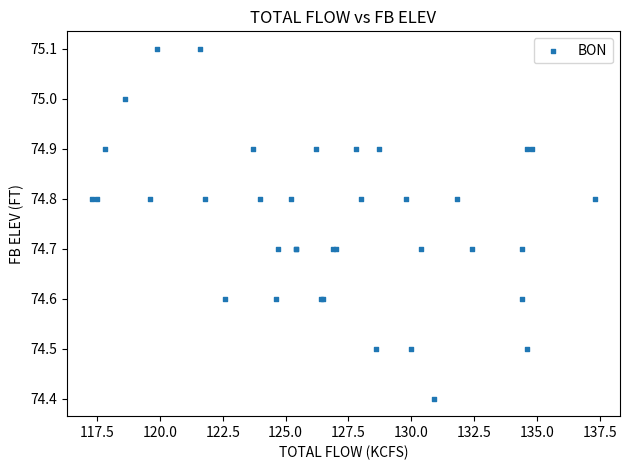

What Y value in the scatter plot is closest to 74?

74.4